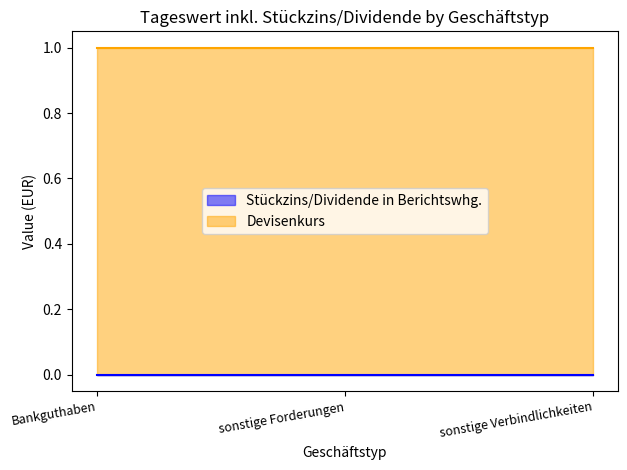

Rank the categories by Devisenkurs value from highest to lowest.

Bankguthaben, sonstige Forderungen, sonstige Verbindlichkeiten